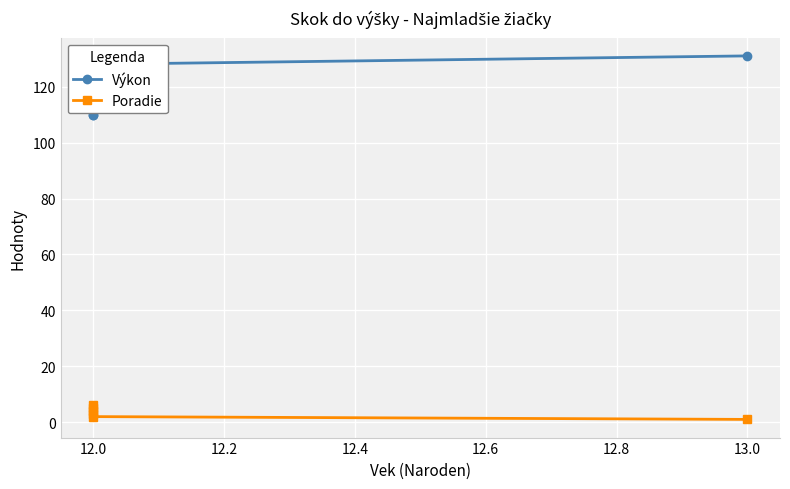

True or false: Výkon and Poradie cross at least once.

False